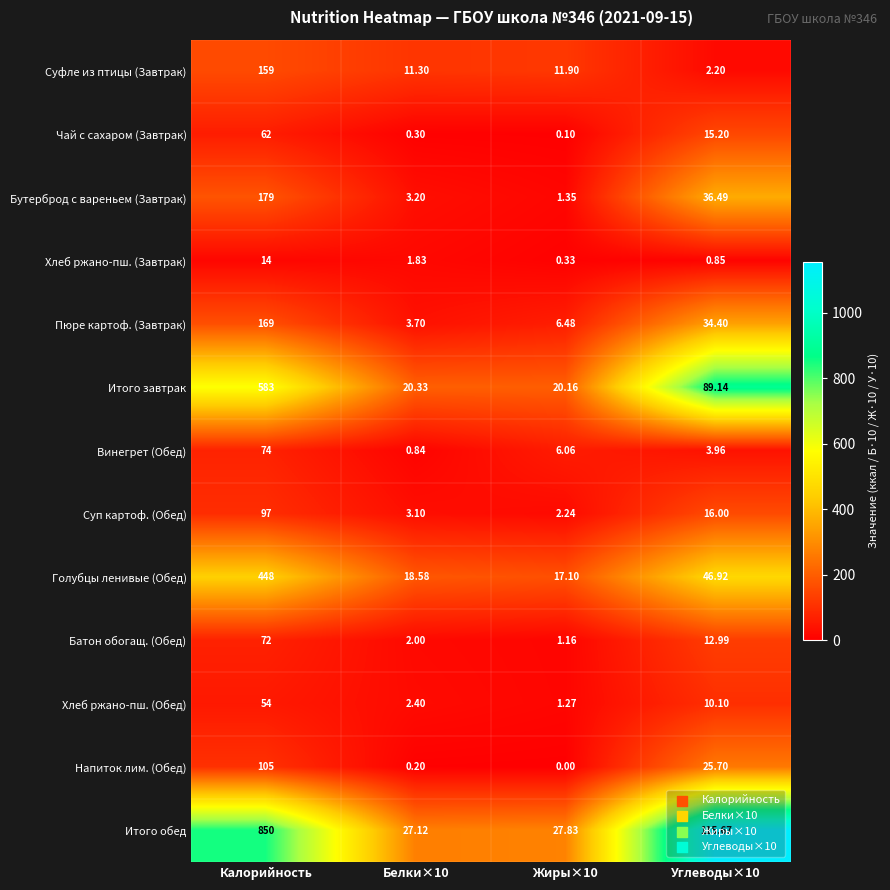

Which series changed the most between Жиры×10 and Углеводы×10?

Итого обед